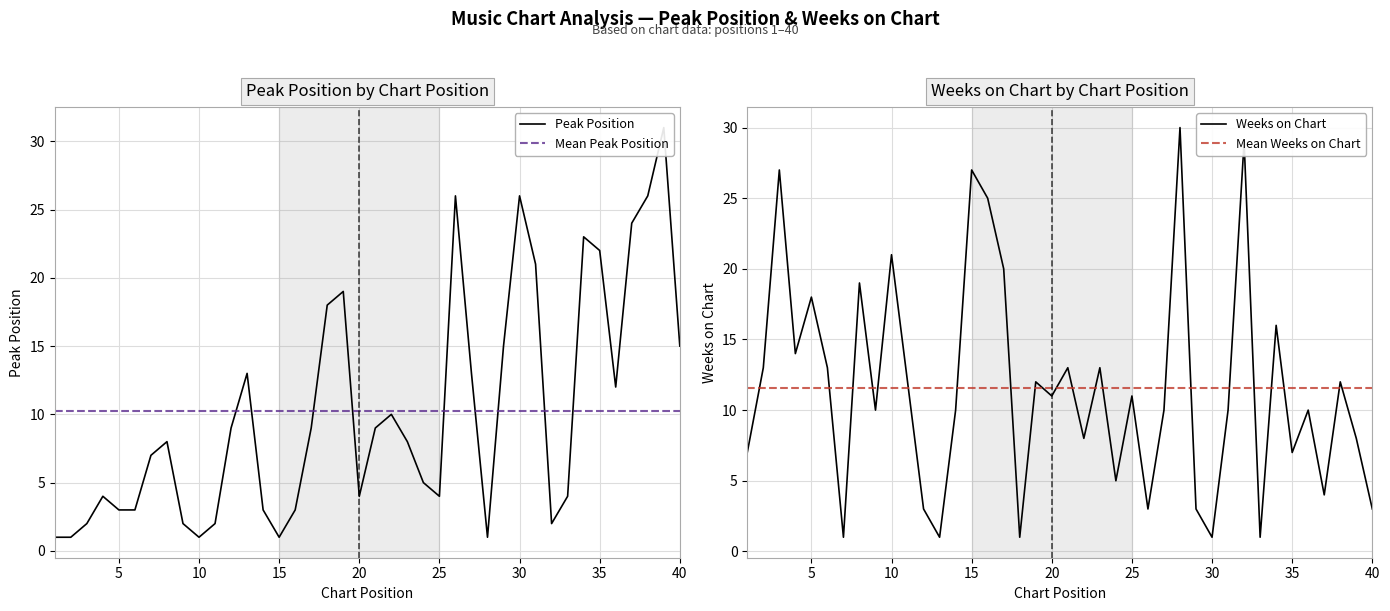

List the labels in order of Weeks on Chart value, largest first.

28, 32, 3, 15, 16, 10, 17, 8, 5, 34, 4, 2, 6, 21, 23, 11, 19, 38, 20, 25, 9, 14, 27, 31, 36, 22, 39, 1, 35, 24, 37, 12, 26, 29, 40, 7, 13, 18, 30, 33